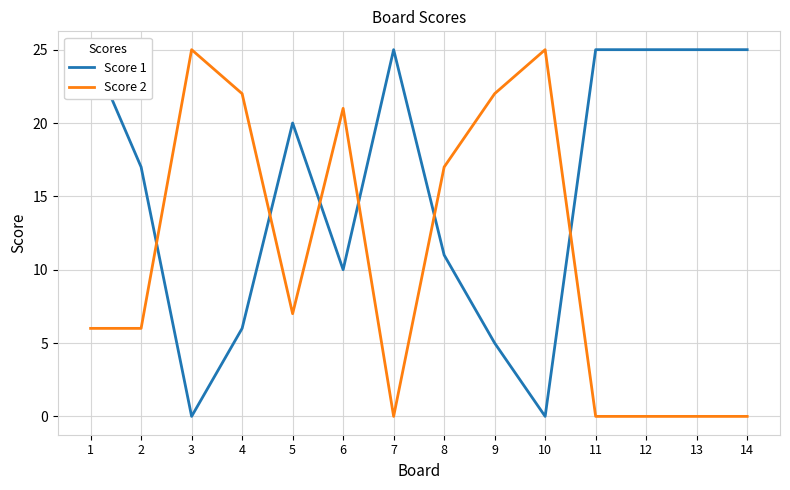

What is the difference between the highest and lowest values at 7?

25